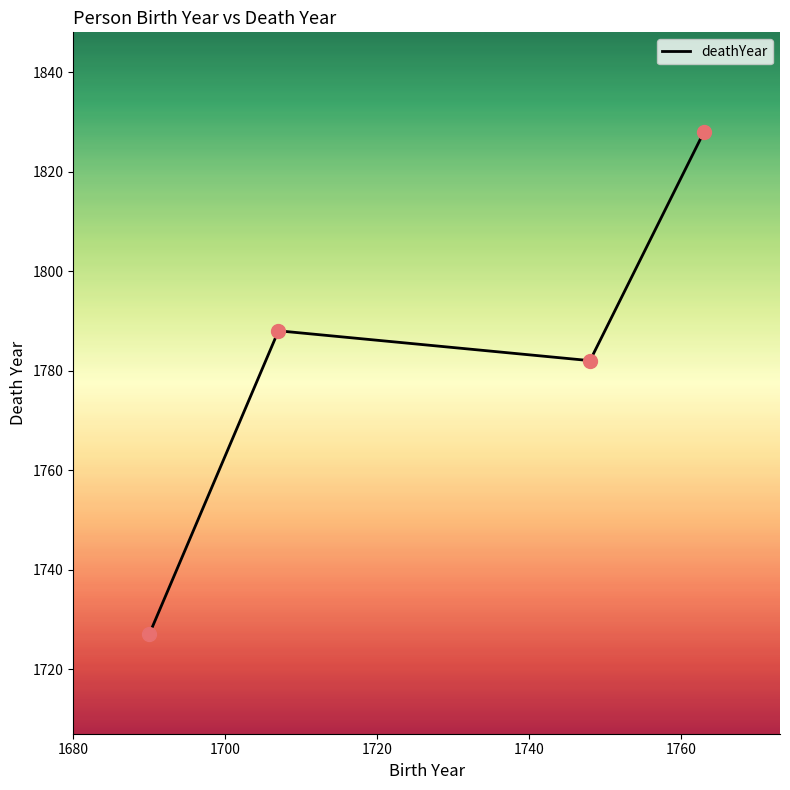

What is the greatest value displayed?

1828